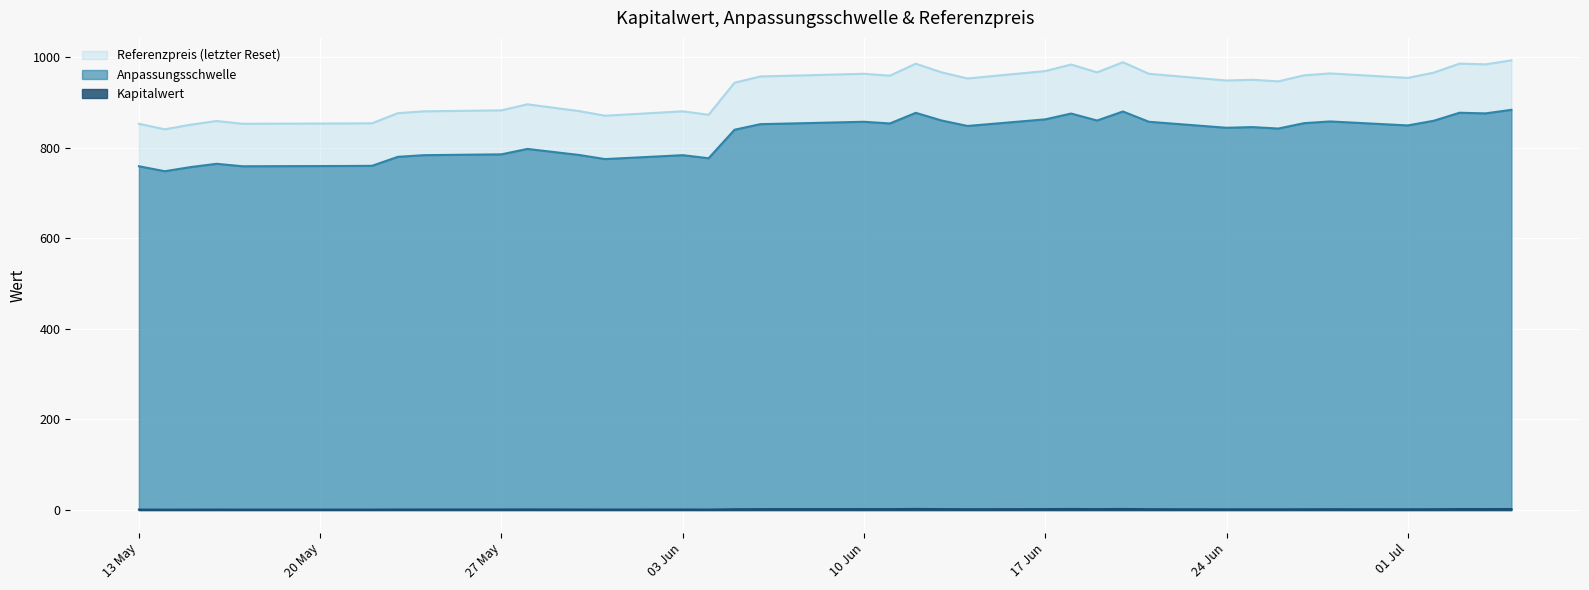

Rank the series at 01 Jul from highest to lowest value.

Referenzpreis (letzter Reset), Anpassungsschwelle, Kapitalwert